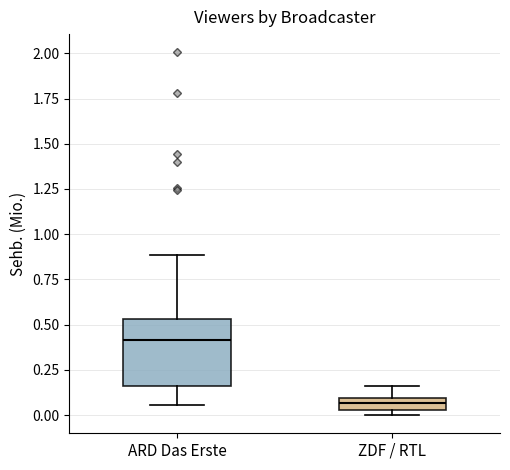

Comparing the boxes themselves (not the whiskers), which one is the tallest?

ARD Das Erste